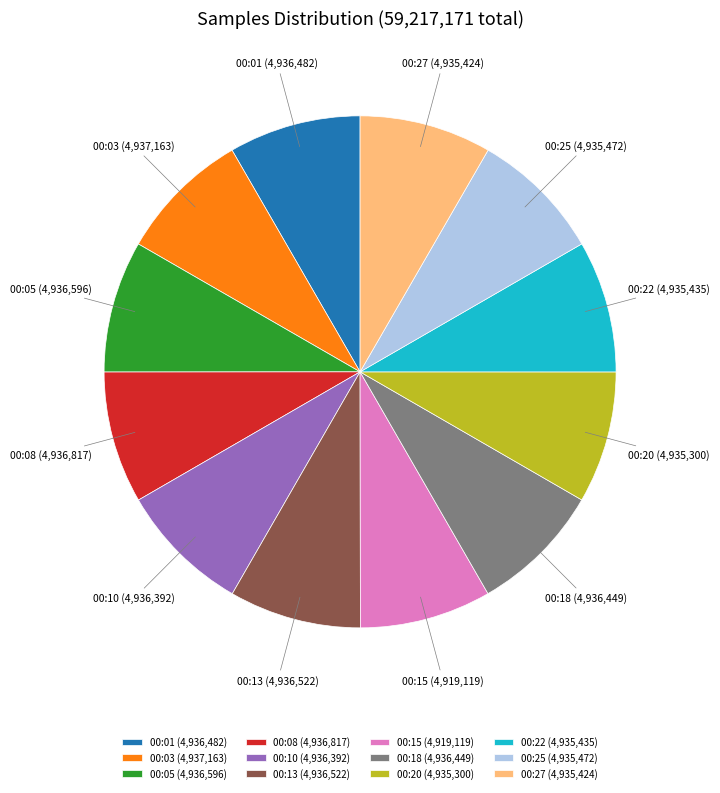

Count the number of slices in the pie.

12